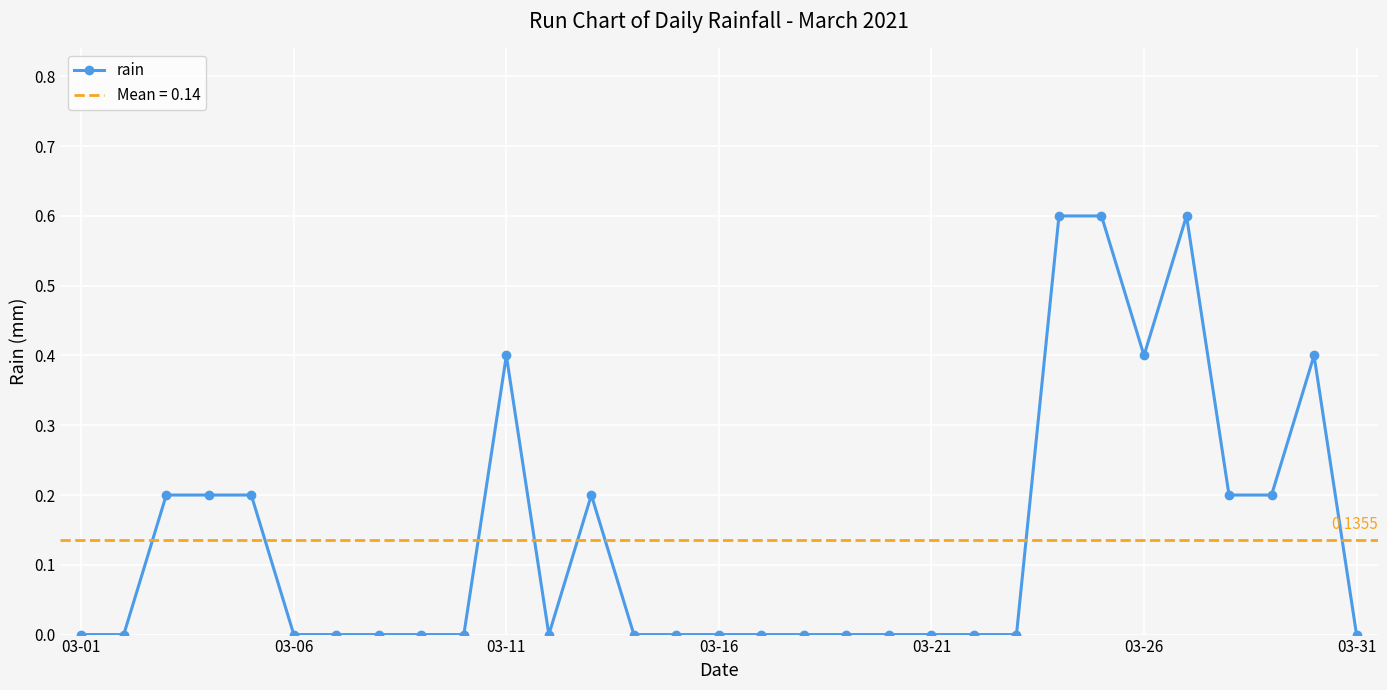

True or false: rain has more than 2 points higher than both neighbors.

True